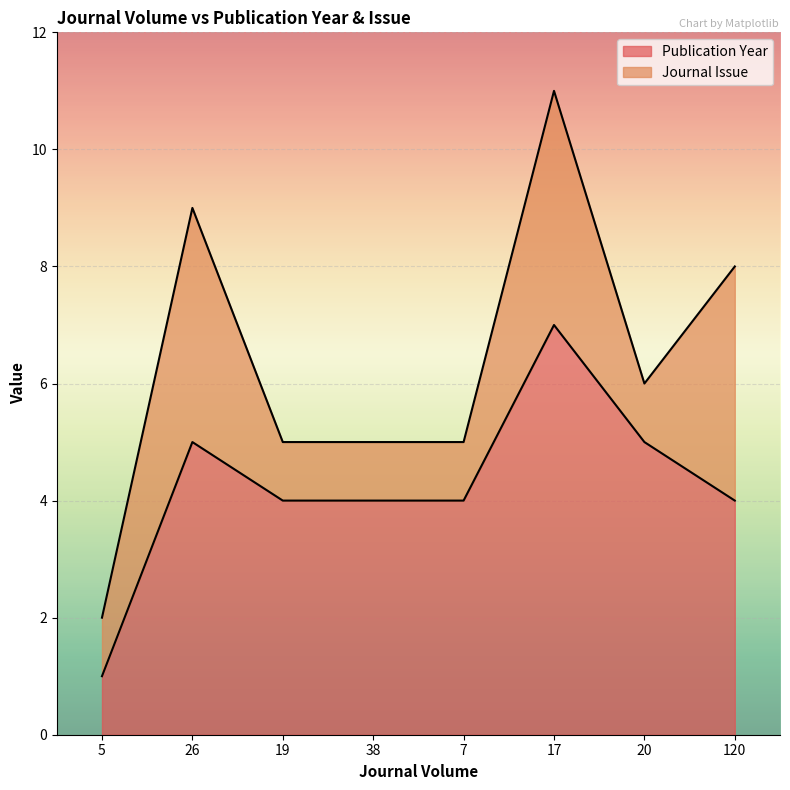

List the labels in order of value, largest first.

17, 26, 20, 19, 38, 7, 120, 5